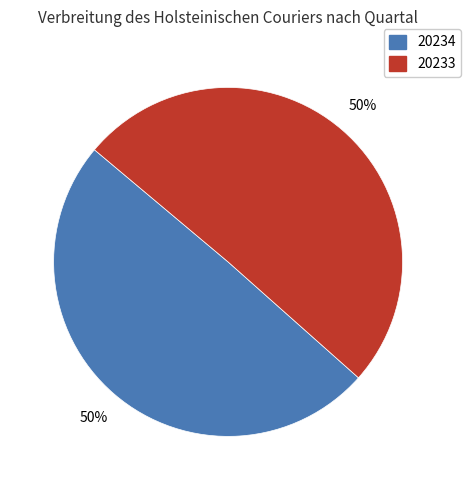

To the nearest percent, what is the combined percentage of 20234 and 20233?

100%